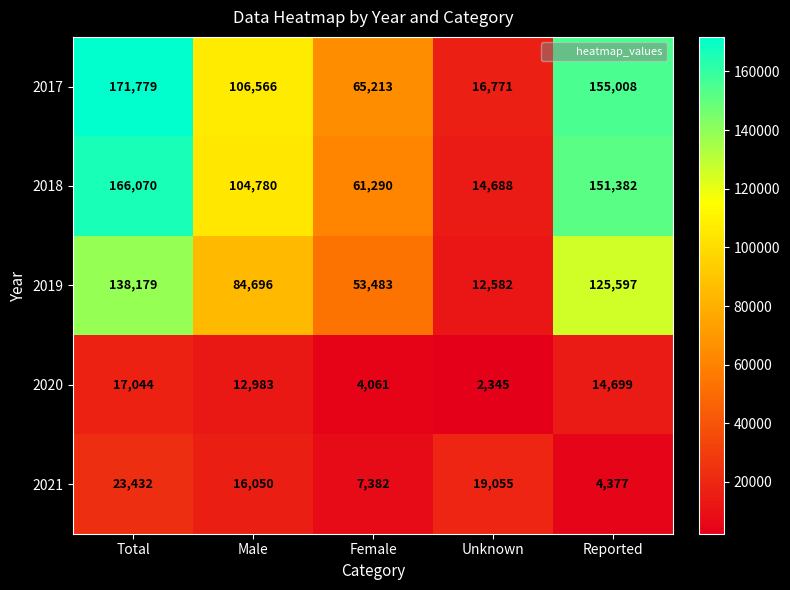

Count the number of categories in the chart.

5